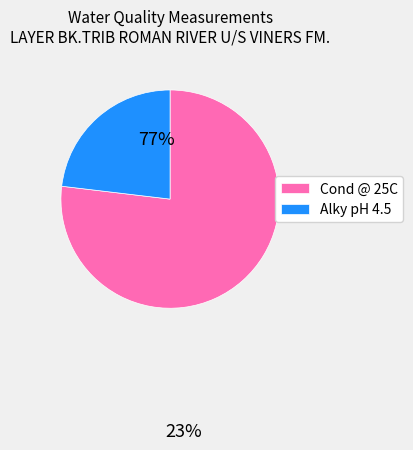

Rank the categories by value from lowest to highest.

Alky pH 4.5, Cond @ 25C